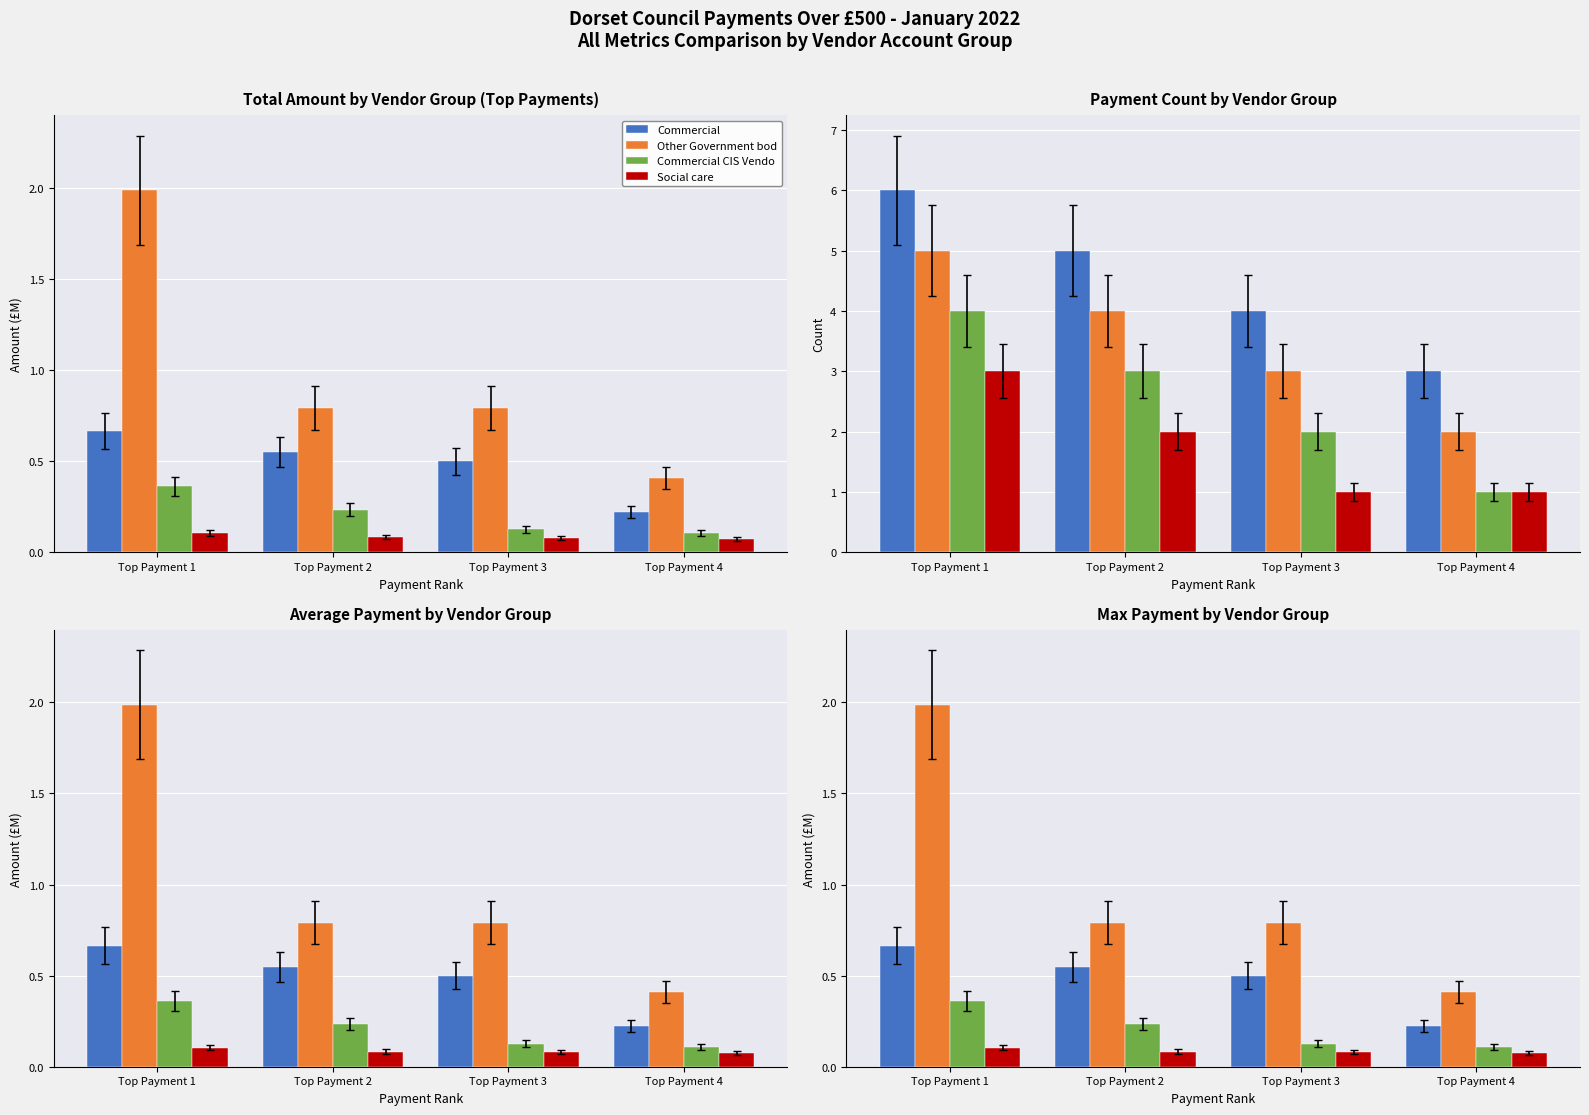

Which series has the largest range (max minus min)?

Other Government bod